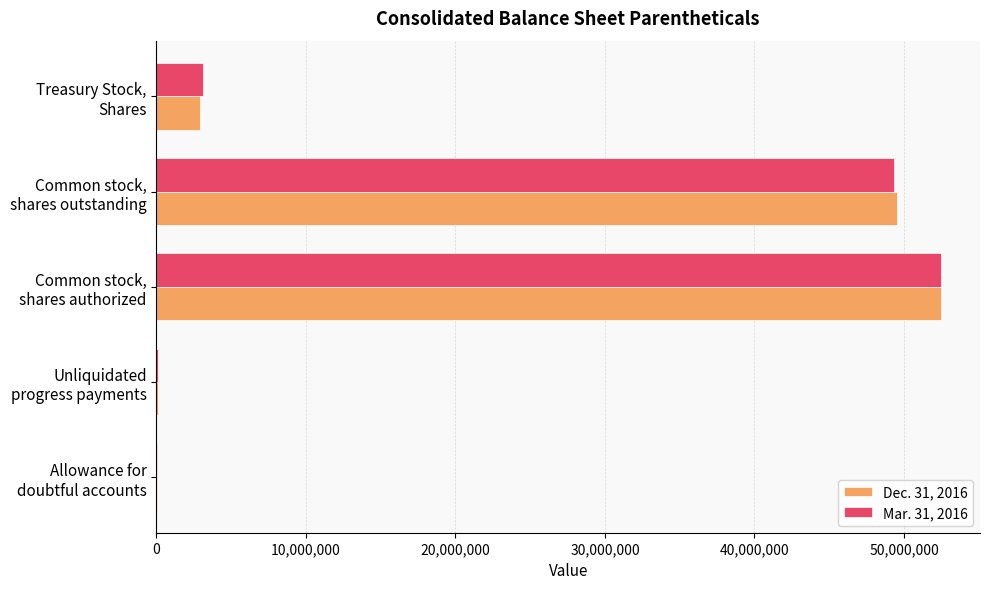

What is the greatest value displayed?

52460920